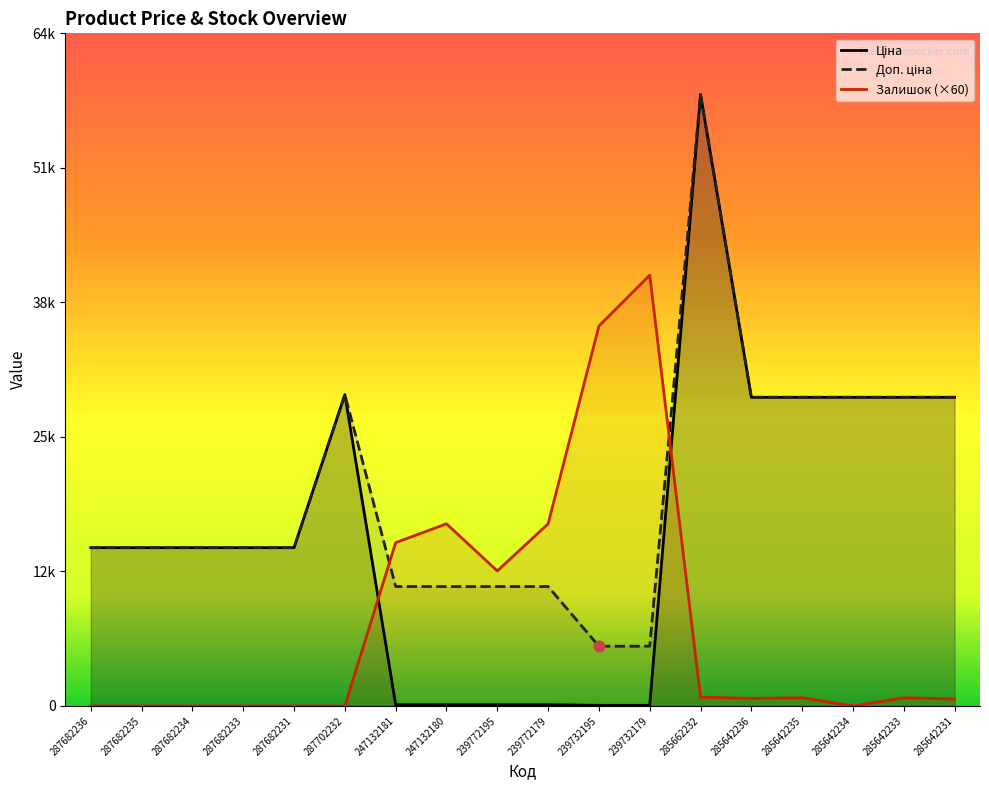

Which series has the largest total across all categories?

Доп. ціна